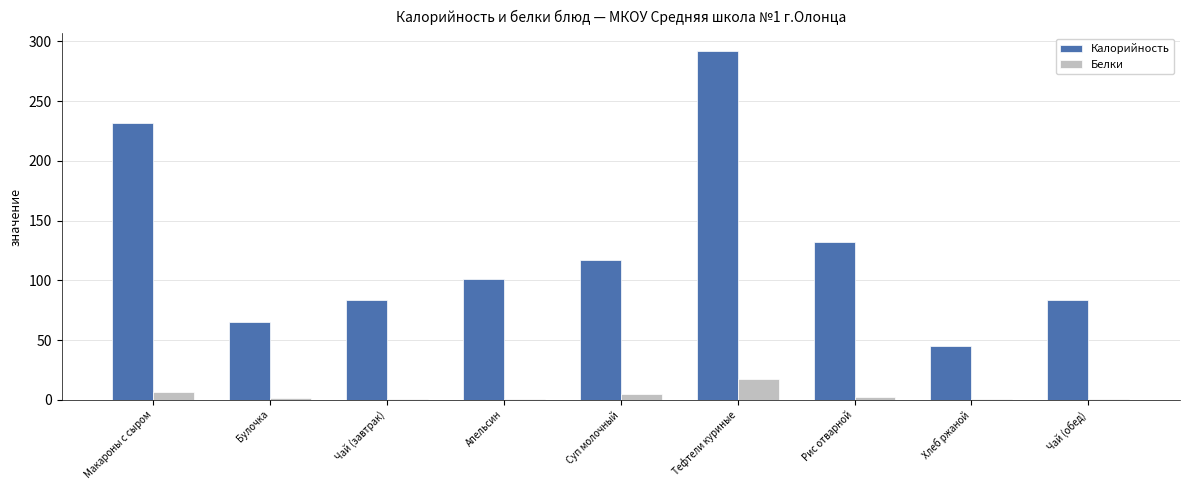

What is the greatest value displayed?

292.2